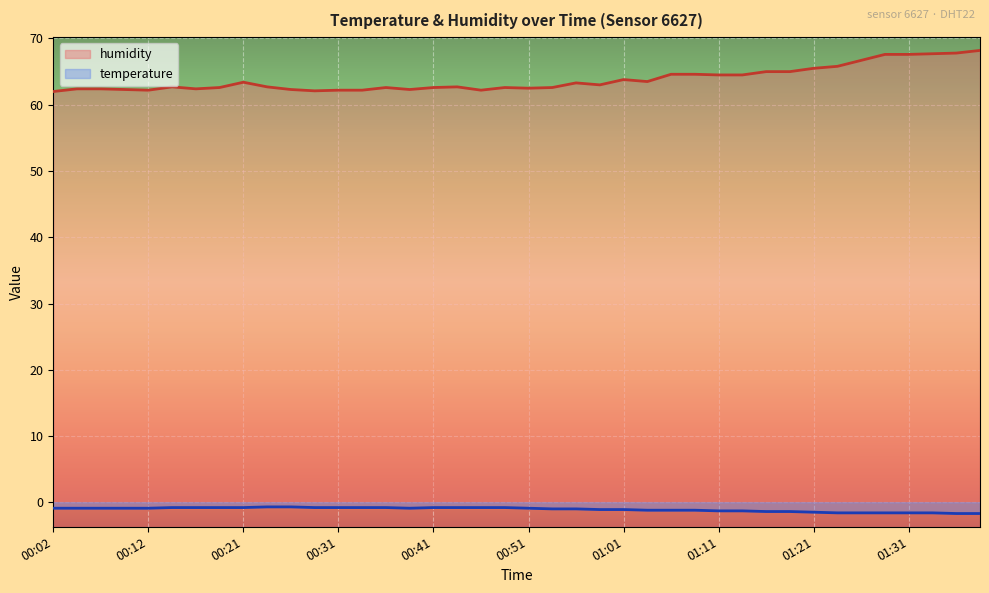

Reading left to right, extract all data points from this chart.

temperature: -0.9	-0.9	-0.9	-0.9	-0.9	-0.8	-0.8	-0.8	-0.8	-0.7	-0.7	-0.8	-0.8	-0.8	-0.8	-0.9	-0.8	-0.8	-0.8	-0.8	-0.9	-1.0	-1.0	-1.1	-1.1	-1.2	-1.2	-1.2	-1.3	-1.3	-1.4	-1.4	-1.5	-1.6	-1.6	-1.6	-1.6	-1.6	-1.7	-1.7
humidity: 62.0	62.4	62.4	62.3	62.2	62.7	62.4	62.6	63.4	62.7	62.3	62.1	62.2	62.2	62.6	62.3	62.6	62.7	62.2	62.6	62.5	62.6	63.3	63.0	63.8	63.5	64.6	64.6	64.5	64.5	65.0	65.0	65.5	65.8	66.7	67.6	67.6	67.7	67.8	68.2